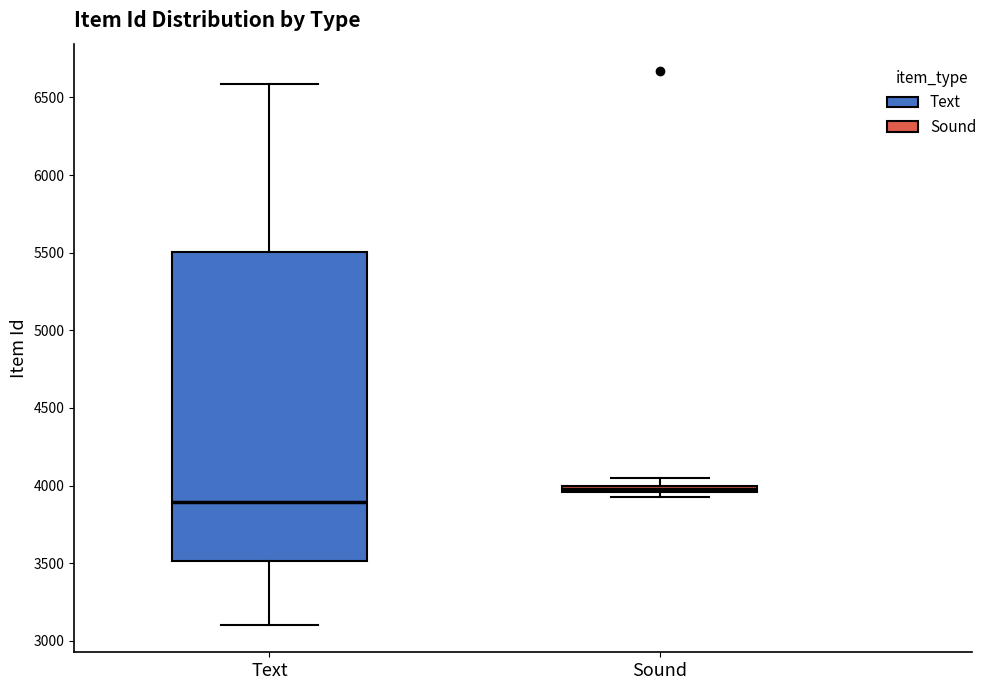

Which box is the tallest, from its lower edge to its upper edge?

Text